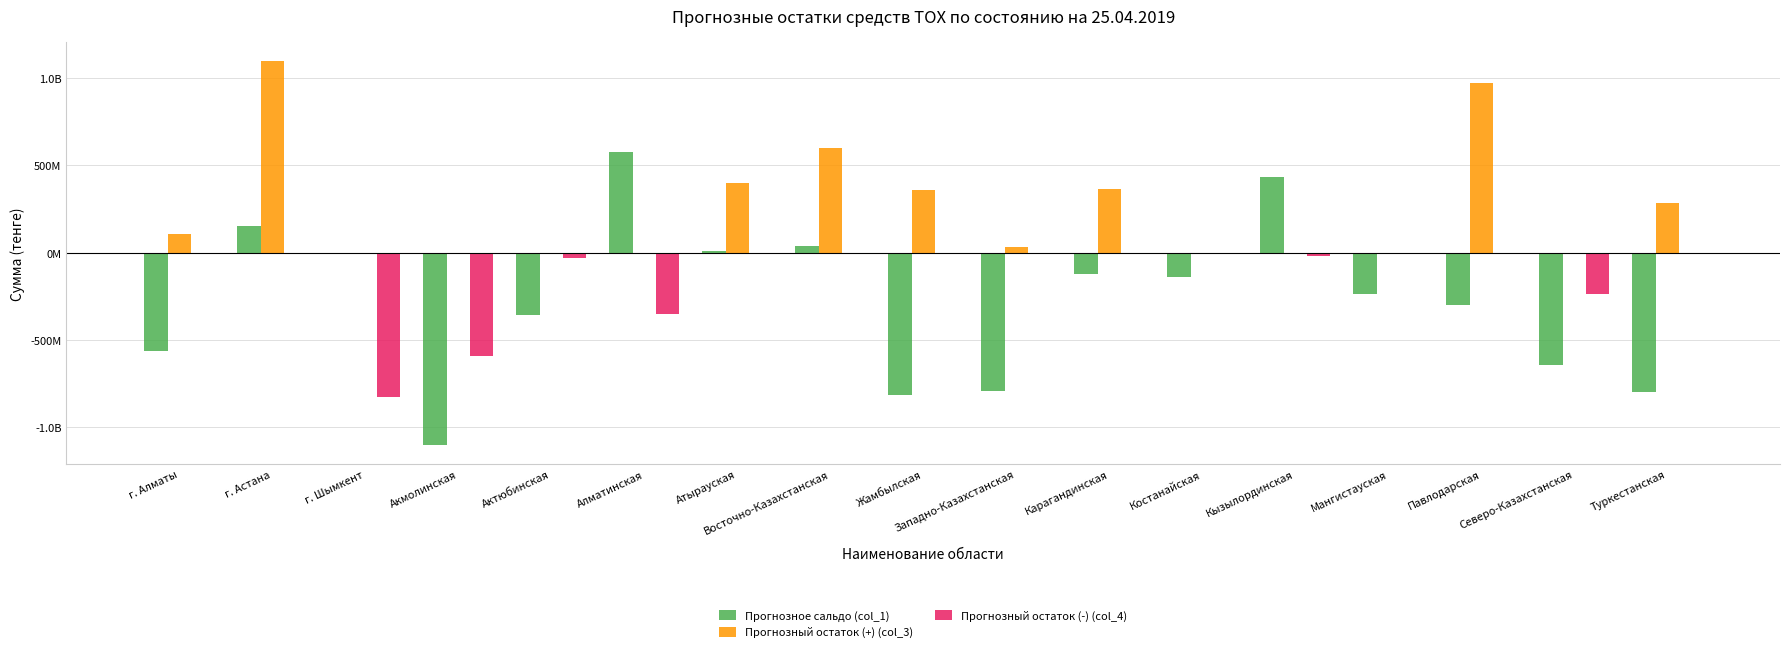

What is the minimum value for Прогнозное сальдо (col_1)?

-1103615967.8